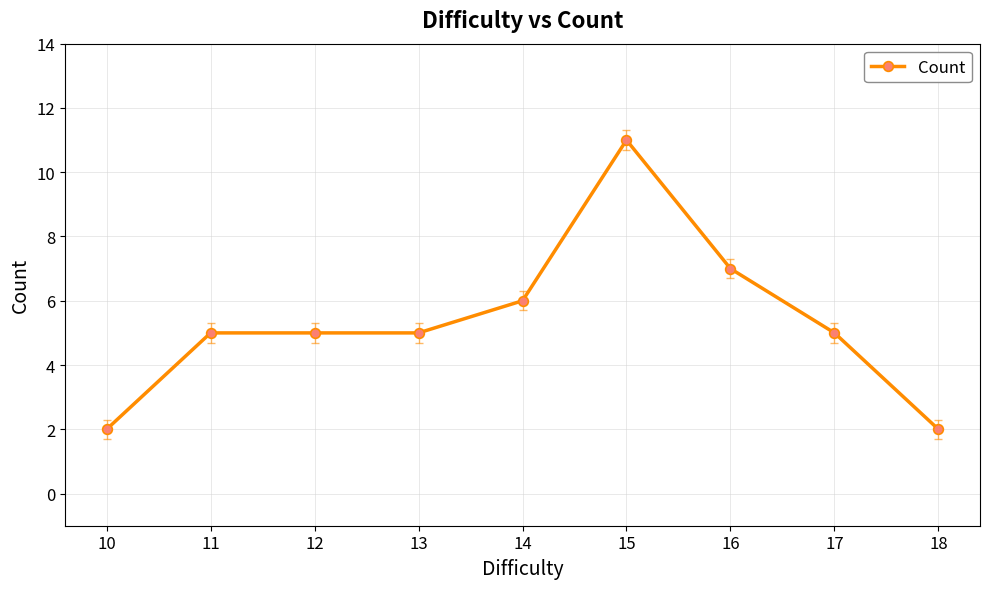

What is the sum of the values at 15 and 14?

17